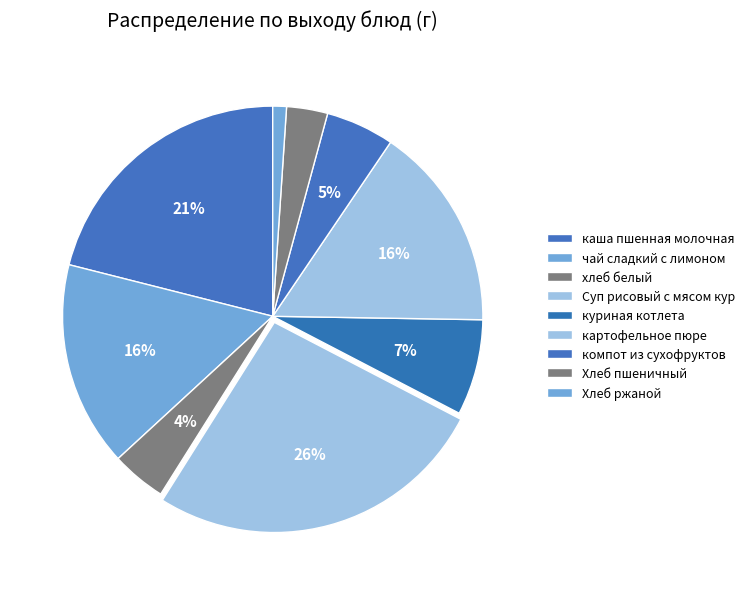

Is the sum of Суп рисовый с мясом кур and компот из сухофруктов greater than half?

No